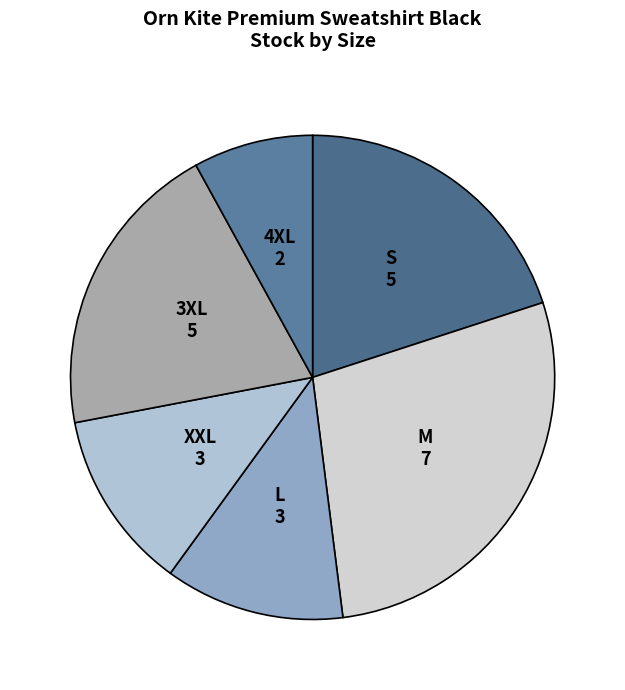

Does 3XL account for over 50% of the chart?

No